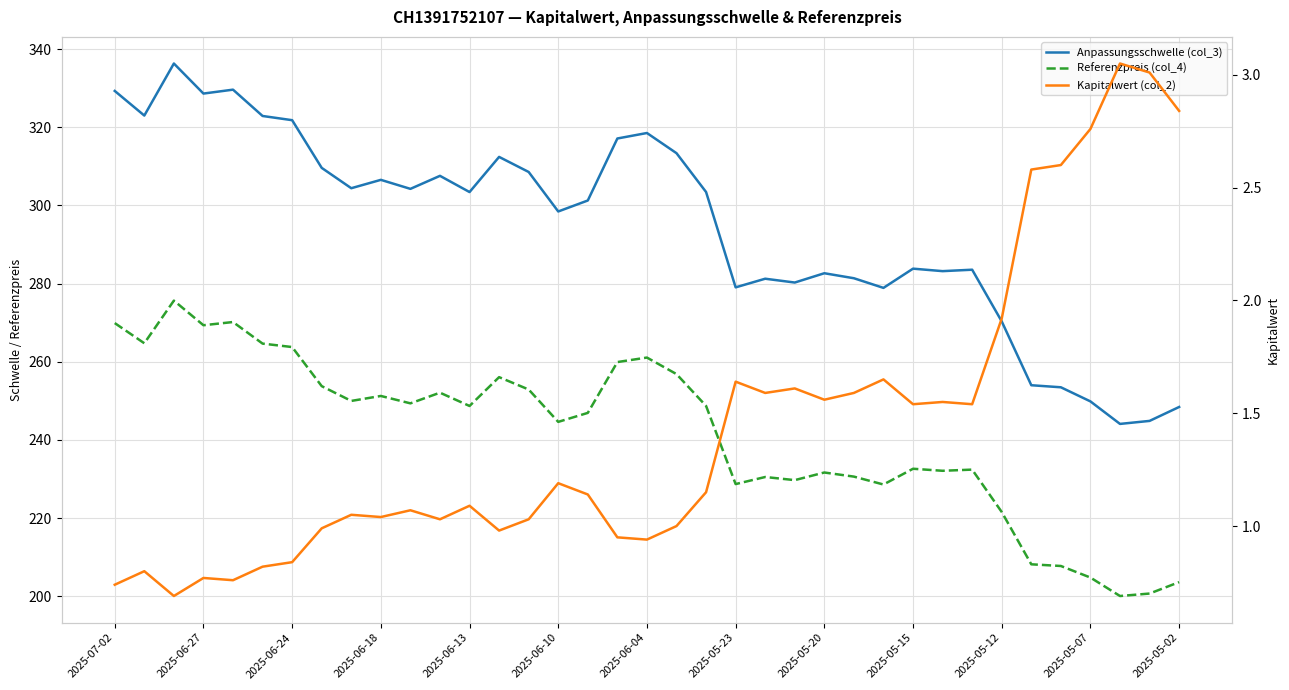

At how many categories does at least one series exceed 104?

37